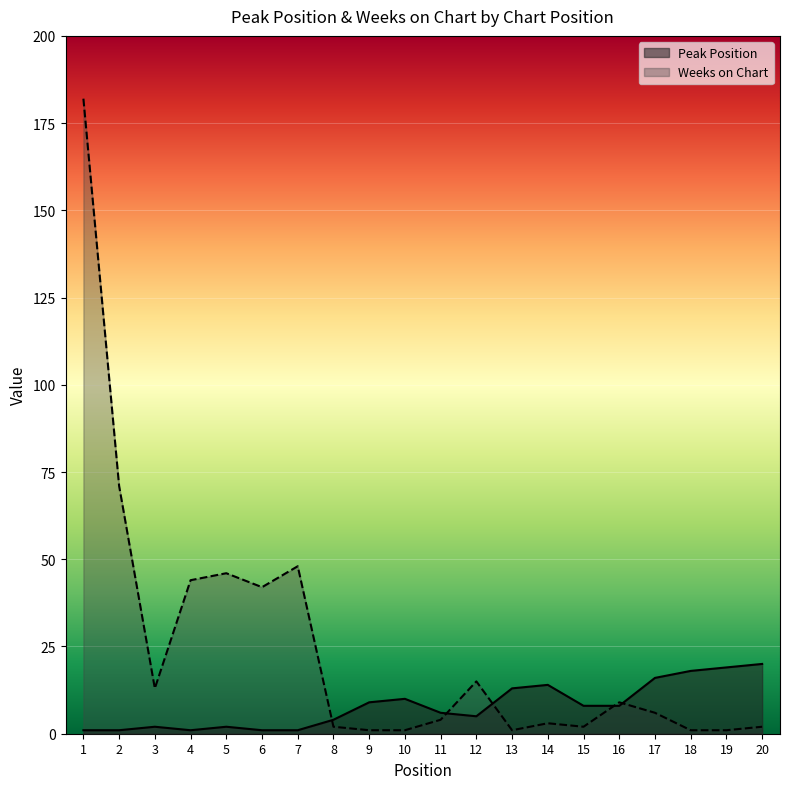

How many series are shown in this chart?

2